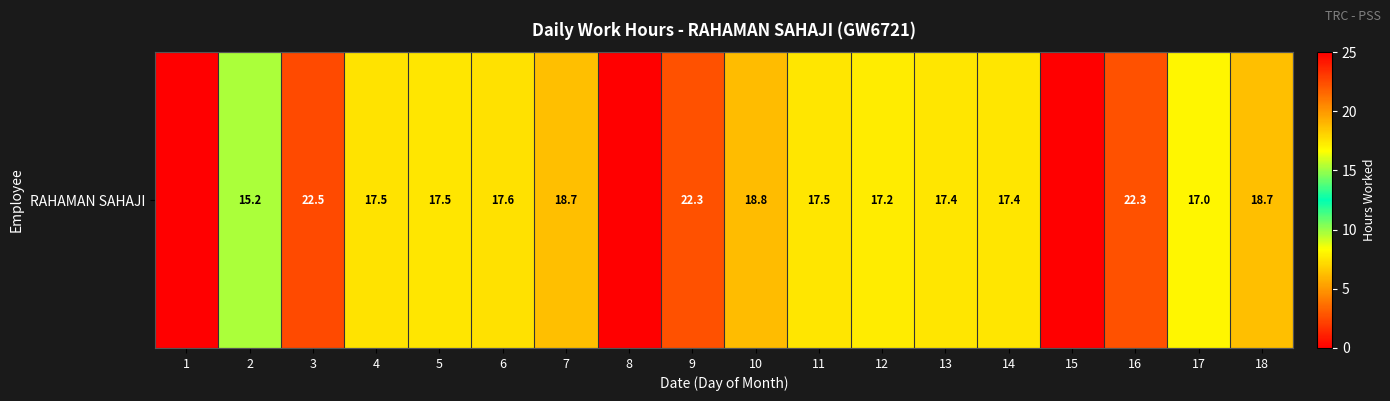

How many data points does each series have?

18